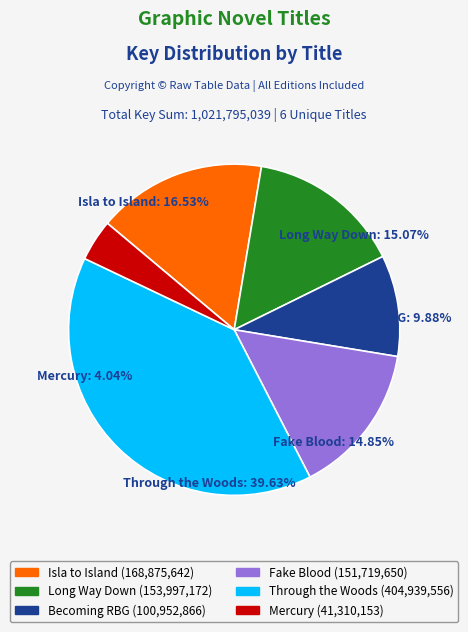

Count the number of slices in the pie.

6